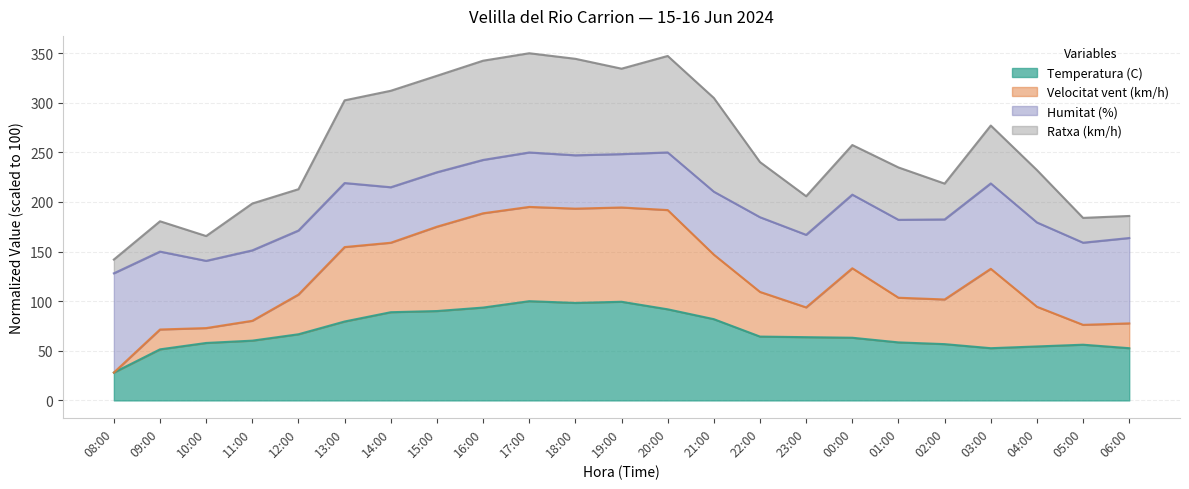

What is the total value across all series at 00:00?

257.4